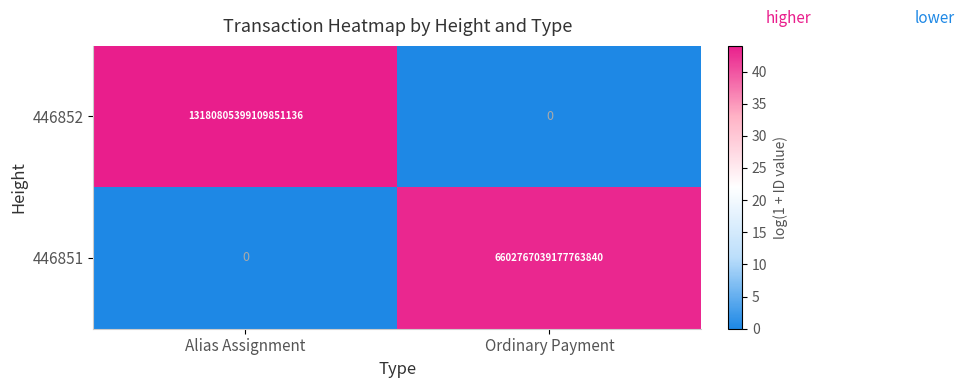

Is it true that 446852 equals 13180805399109851136 at Alias Assignment?

True